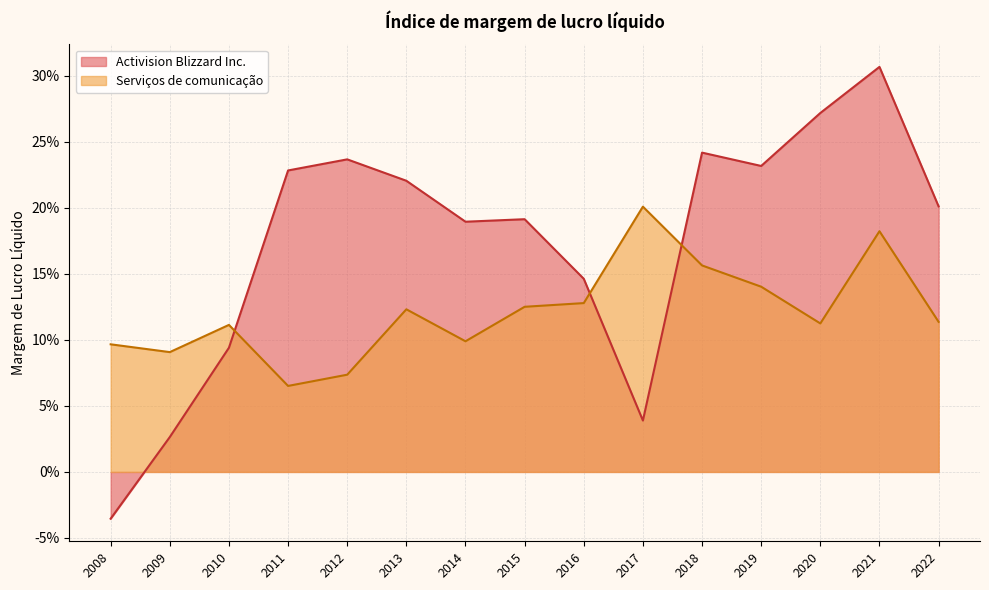

What is the value of the Serviços de comunicação point at the 1st from the left?

0.1